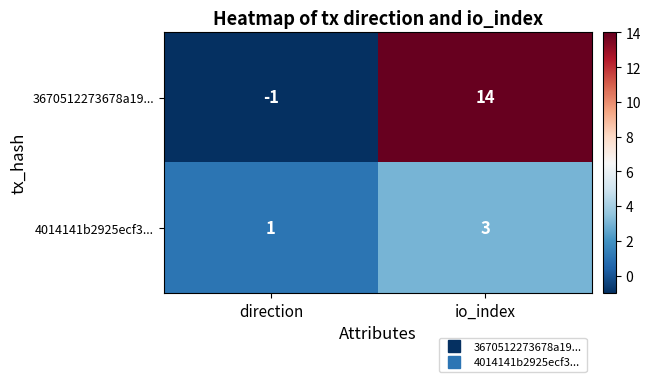

Which series changed the most between direction and io_index?

3670512273678a19...